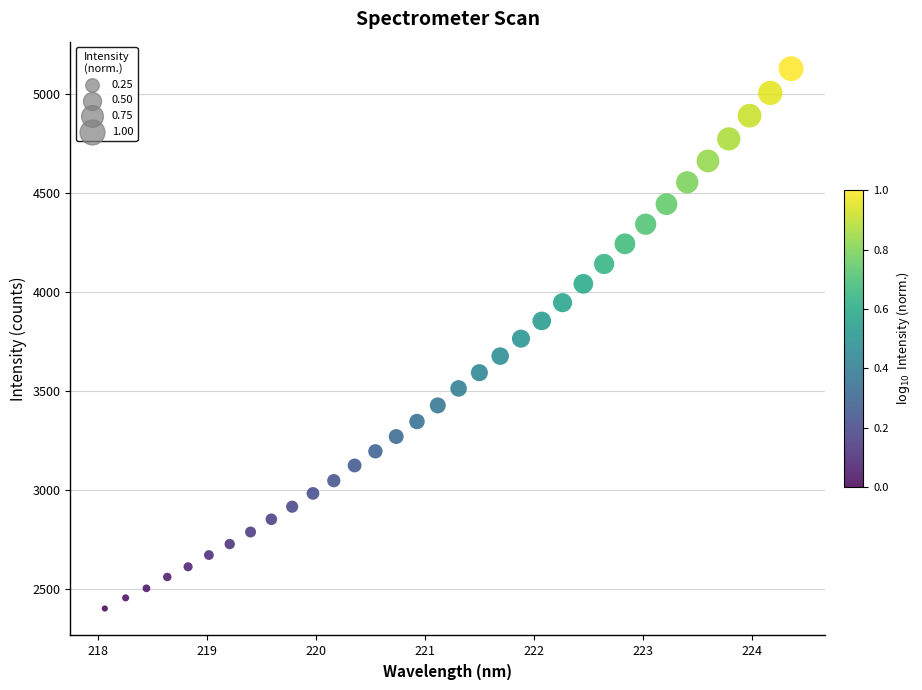

What is the range of Y values (max minus min)?

2724.7